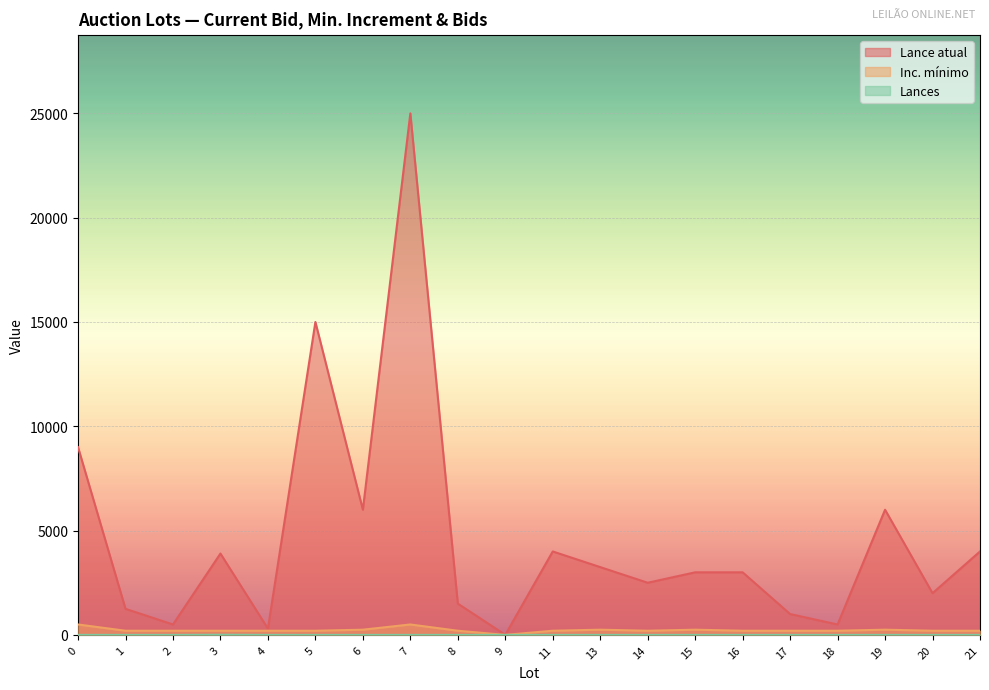

Which series has the largest total across all categories?

Lance atual